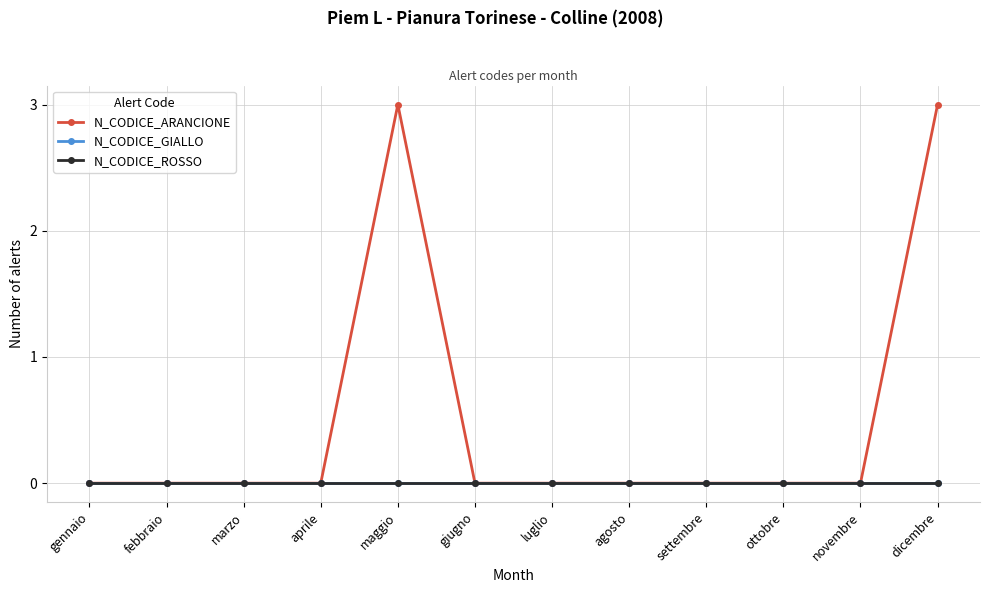

Is this an area chart (filled region under the line)?

No